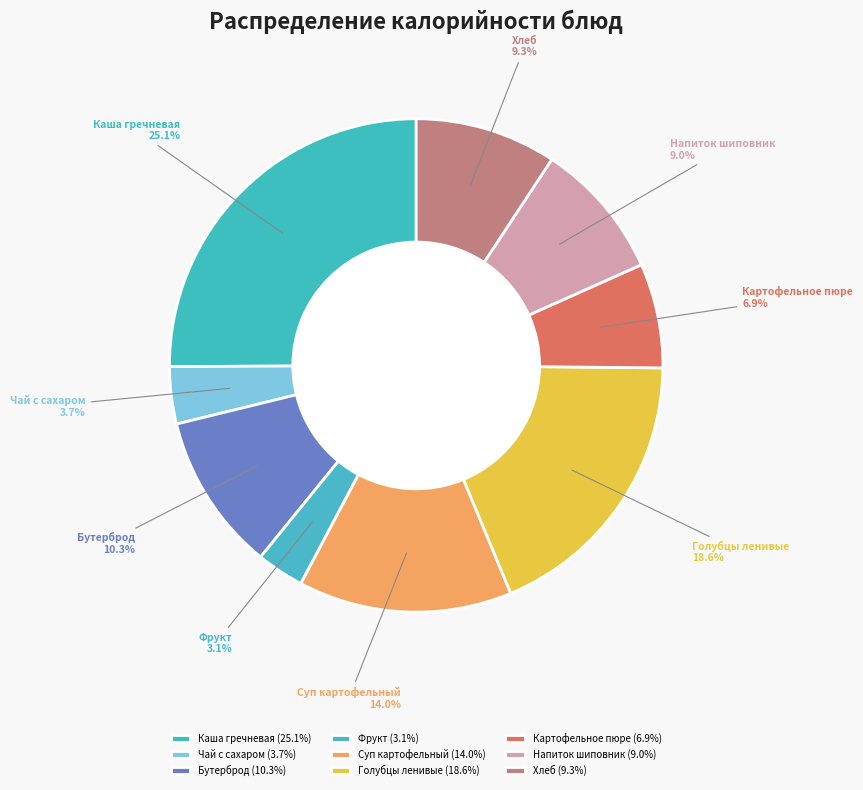

What percentage is the Чай с сахаром slice, to the nearest percent?

4%